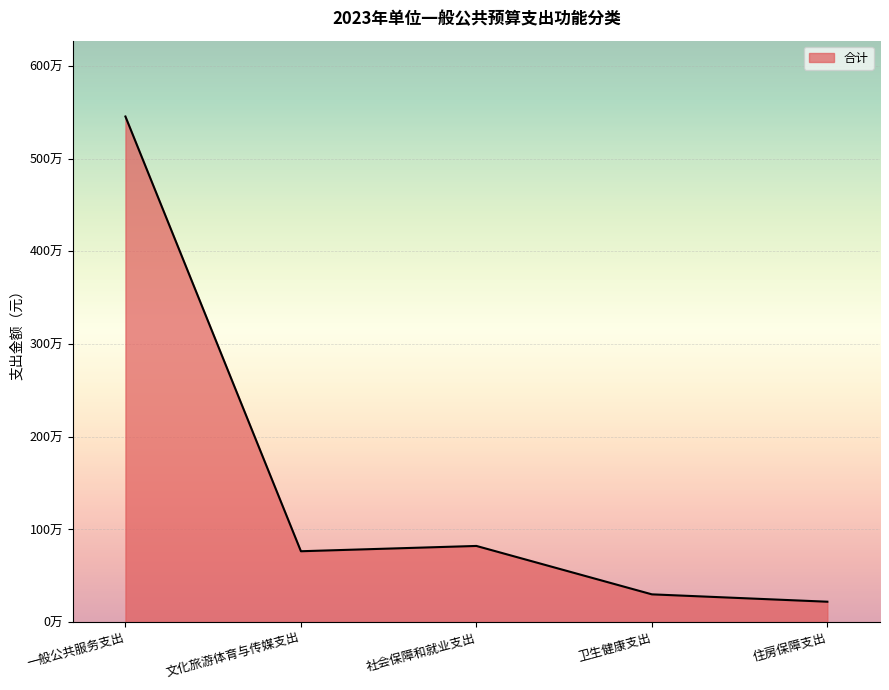

What is the difference between the values at 住房保障支出 and 文化旅游体育与传媒支出?

544700